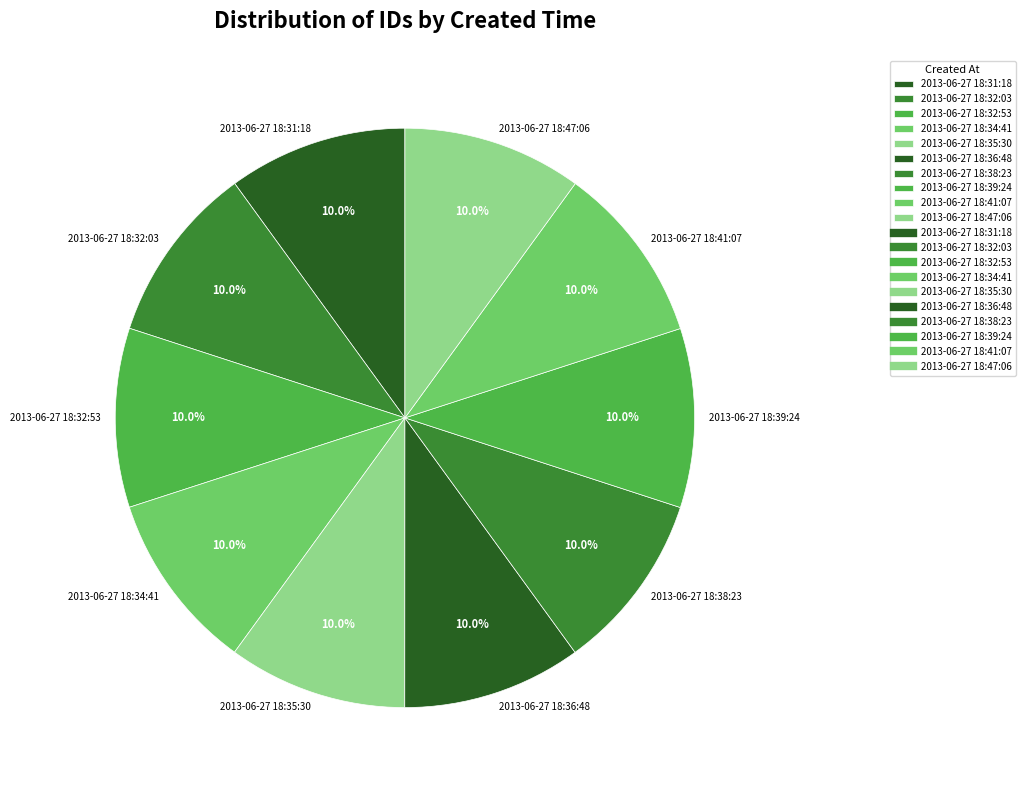

What is the ratio of the value at 2013-06-27 18:32:53 to the value at 2013-06-27 18:47:06?

1.0